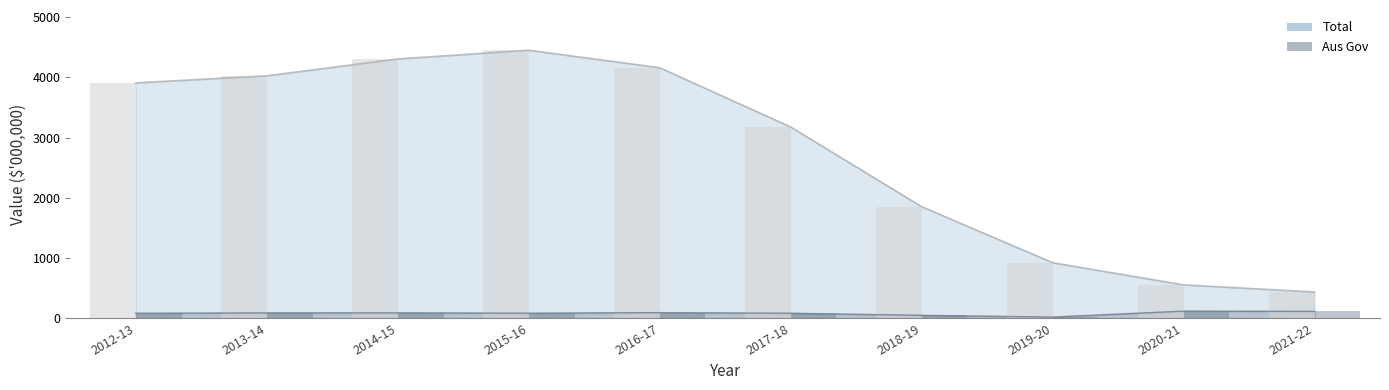

At which label does Total reach its minimum?

2021-22